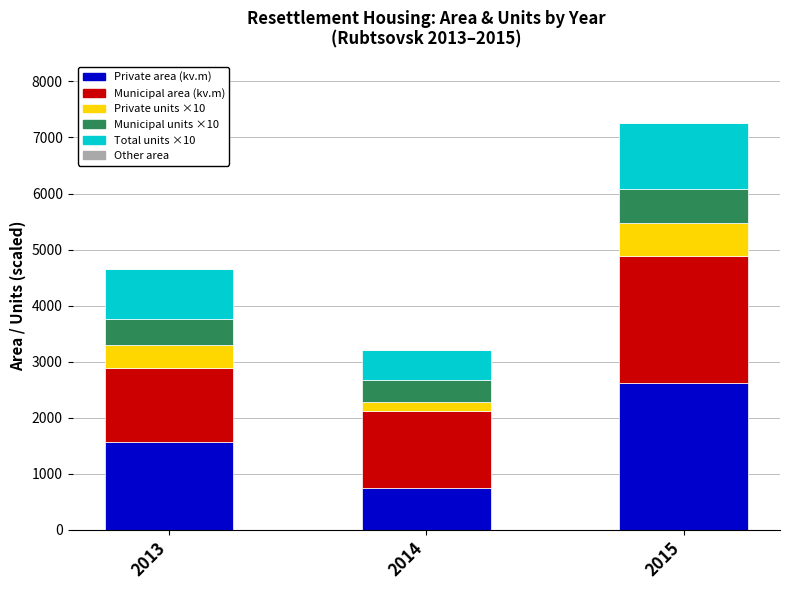

Reading left to right, transcribe the values for Private area (kv.m).

1563.0	746.6	2615.9